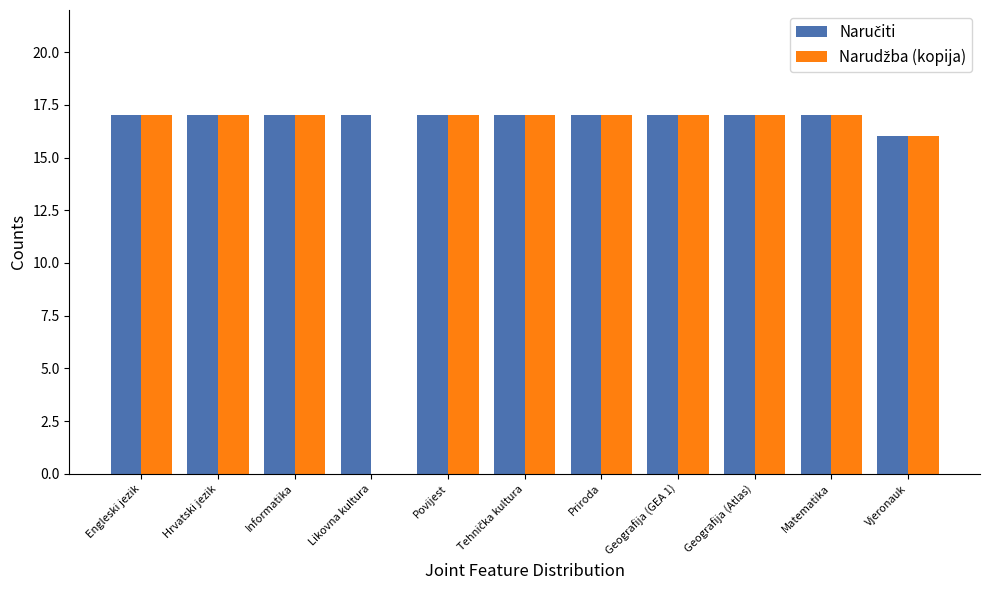

What is the label of the 3rd bar from the right?

Geografija (Atlas)